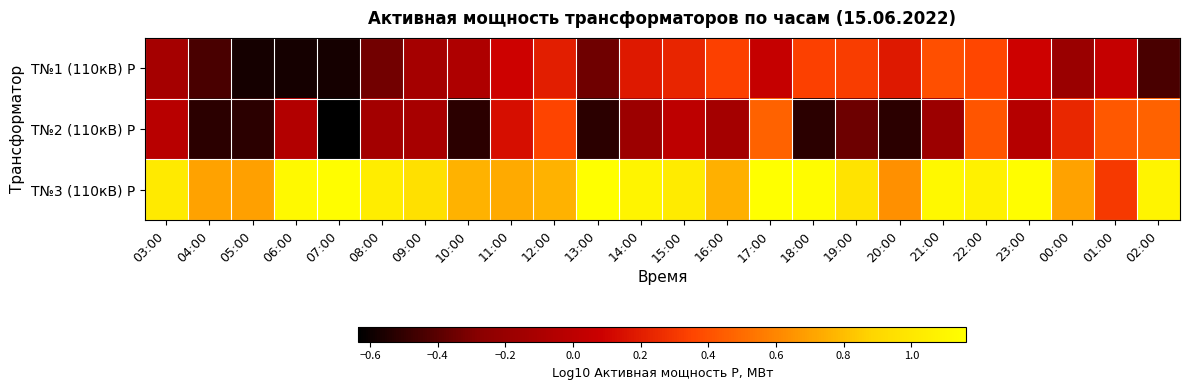

What is the spread (max minus min) of values at 22:00?

0.7